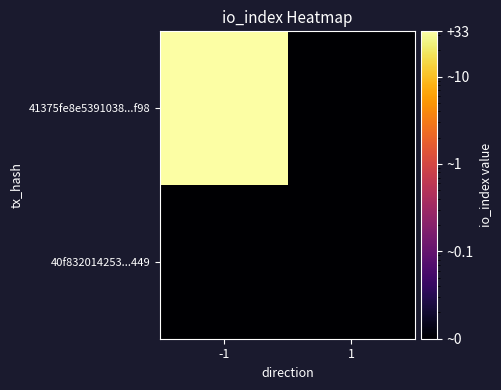

Reading left to right, list all the values displayed in this chart.

41375fe8e5391038...f98: -1=33.0	1=0.0
40f832014253...449: -1=0.0	1=0.0